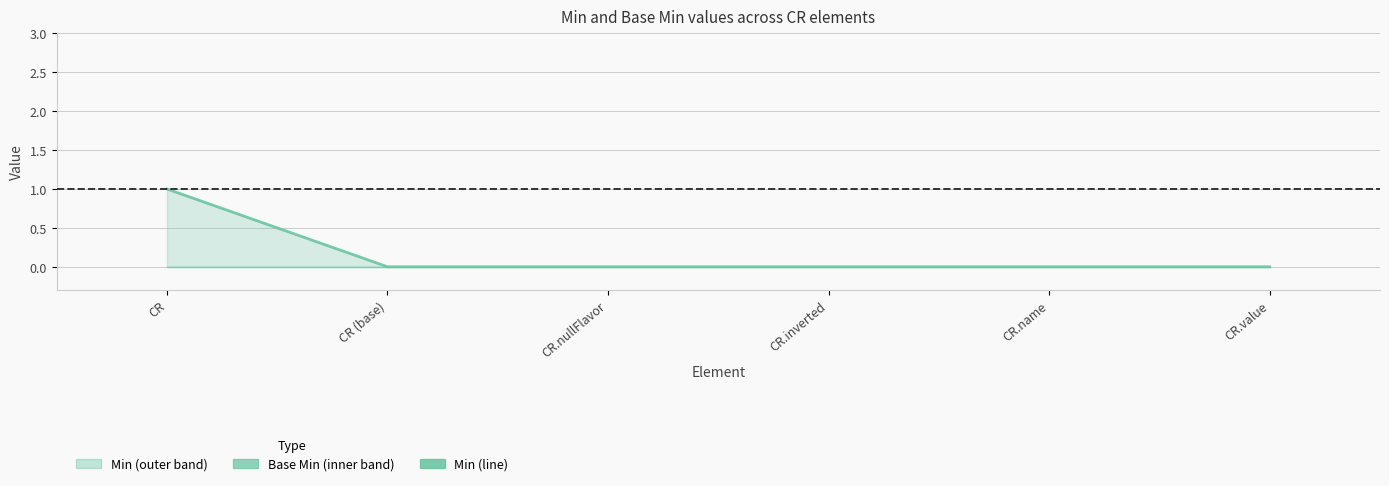

Reading left to right, transcribe all the data shown in this chart.

CR=1	CR (base)=0	CR.nullFlavor=0	CR.inverted=0	CR.name=0	CR.value=0